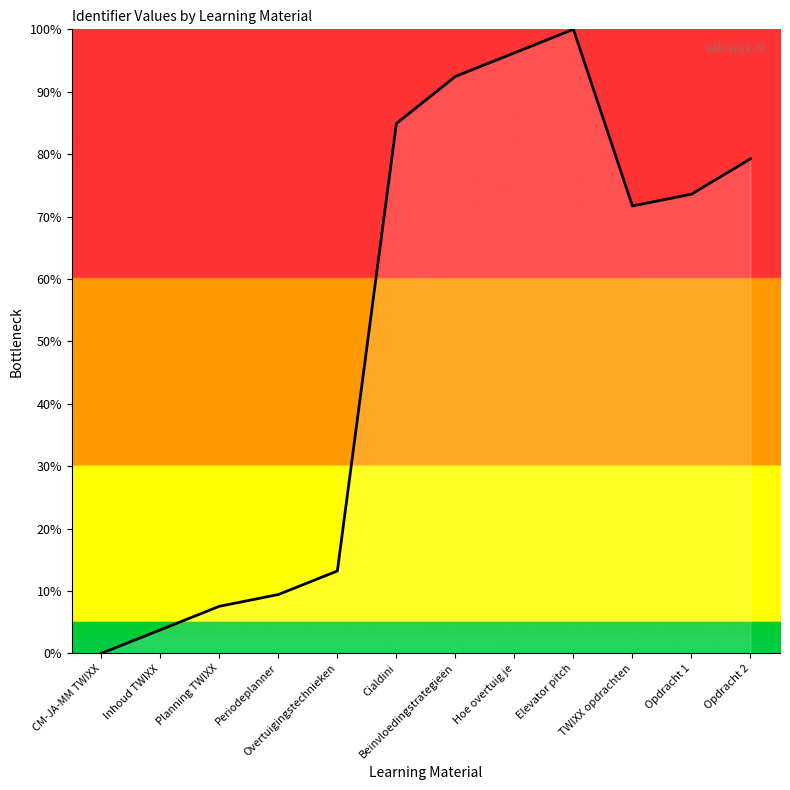

What position from the left is Elevator pitch?

9